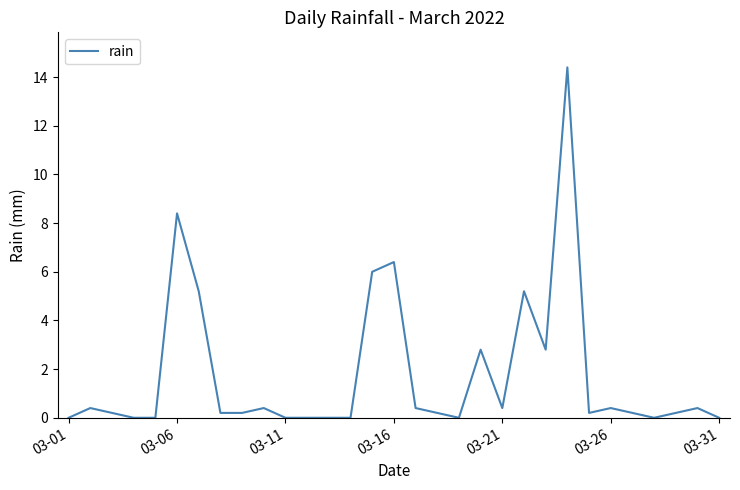

What is the greatest value displayed?

14.4